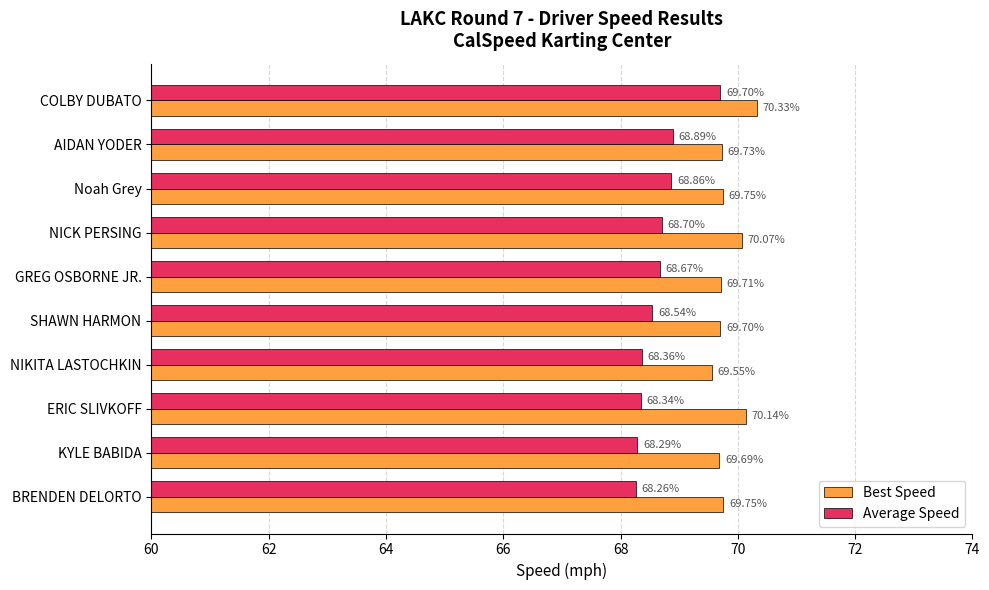

At which label is Average Speed closest to 68?

BRENDEN DELORTO